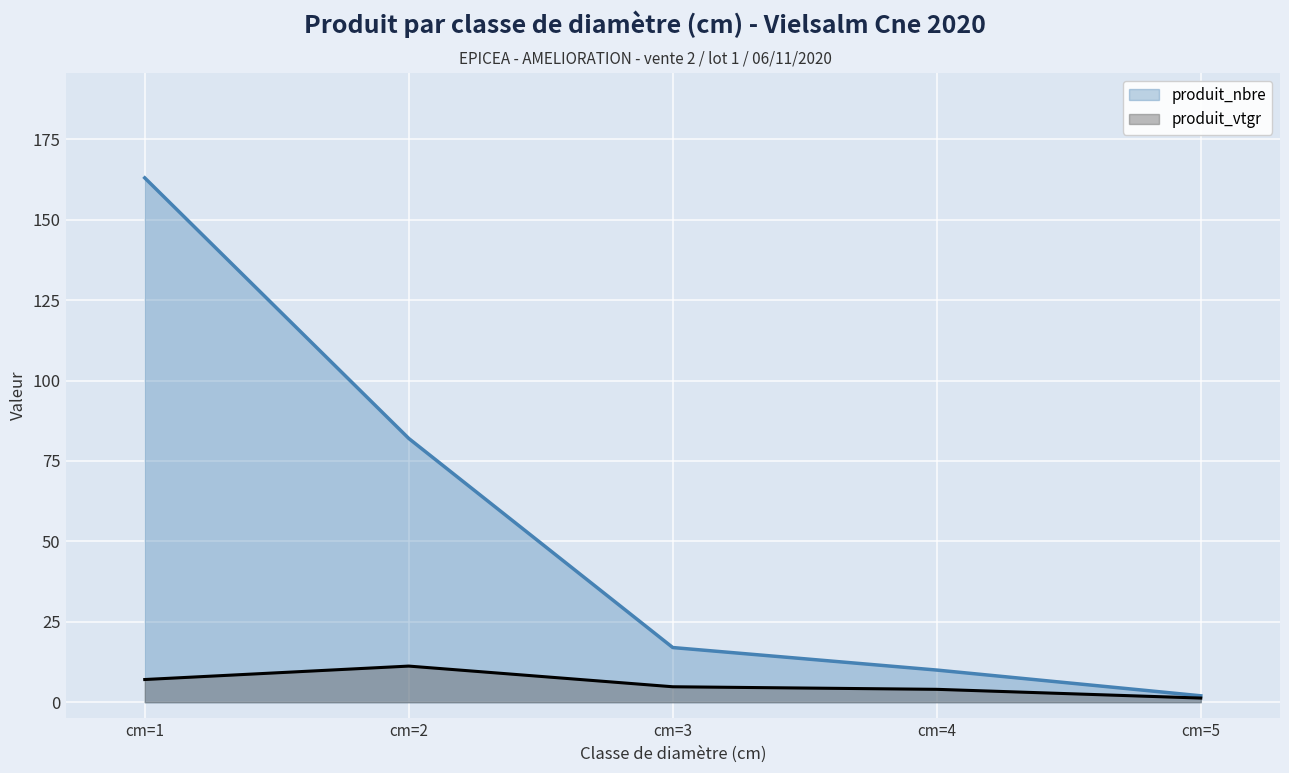

How many values in the produit_vtgr series are below 4?

1